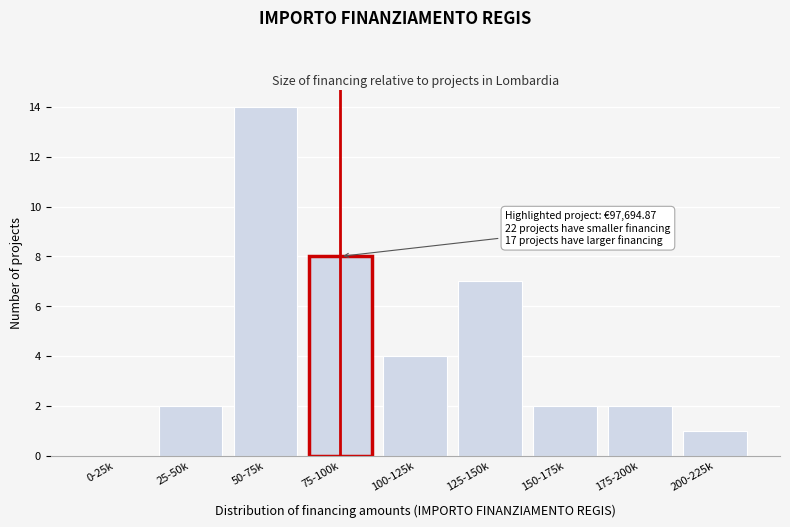

Reading left to right, what are all the values shown in this chart?

0-25k=0	25-50k=2	50-75k=14	75-100k=8	100-125k=4	125-150k=7	150-175k=2	175-200k=2	200-225k=1